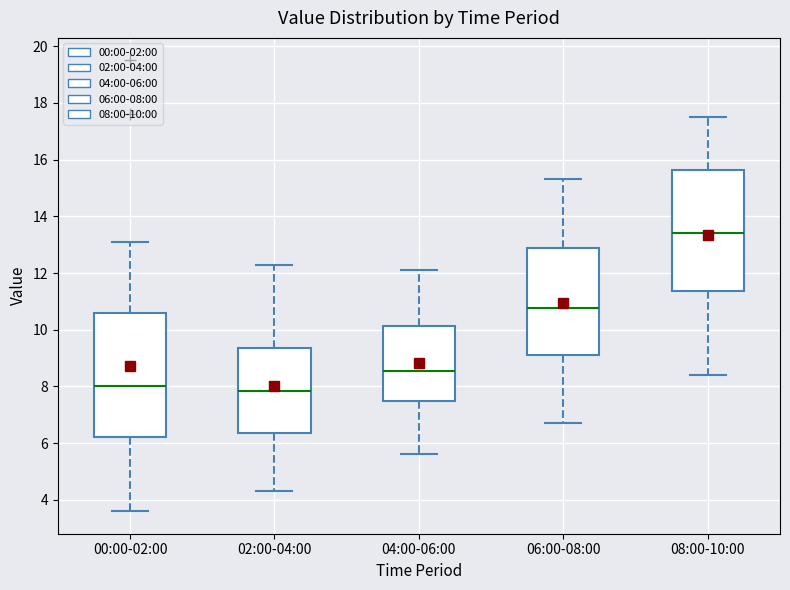

Where is the lower edge of the box for 00:00-02:00 on the y-axis? The values are not printed on the chart, so give them approximately, as read against the axis.

6.2